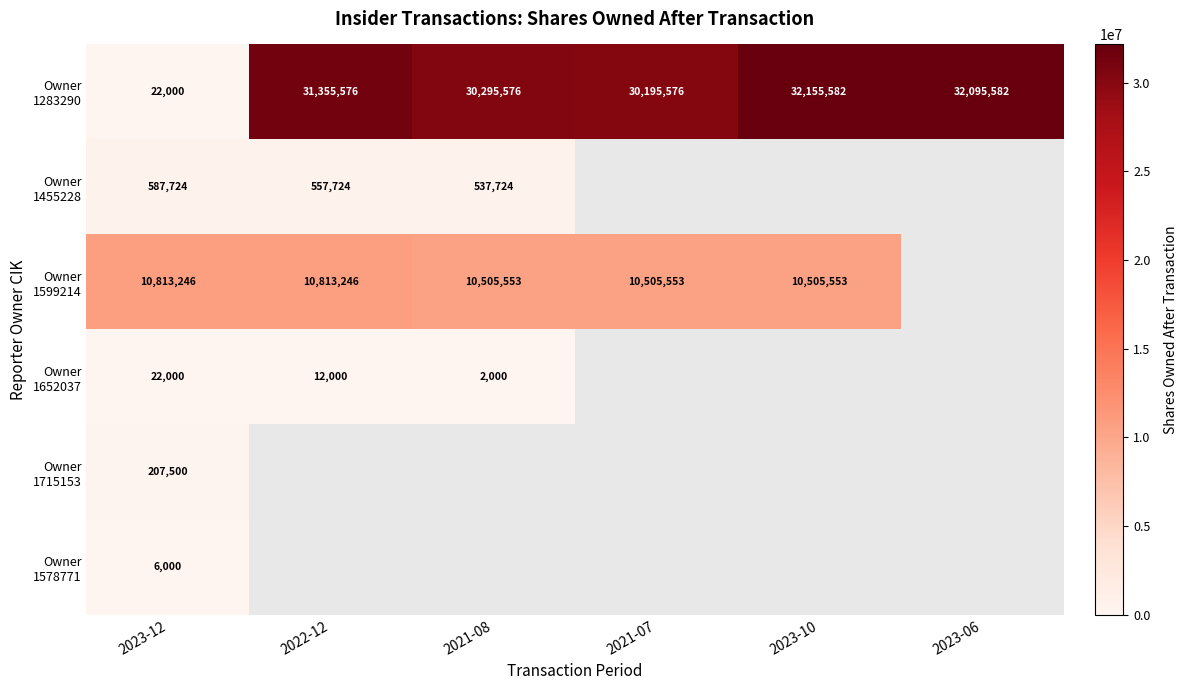

How many series are shown in this chart?

6